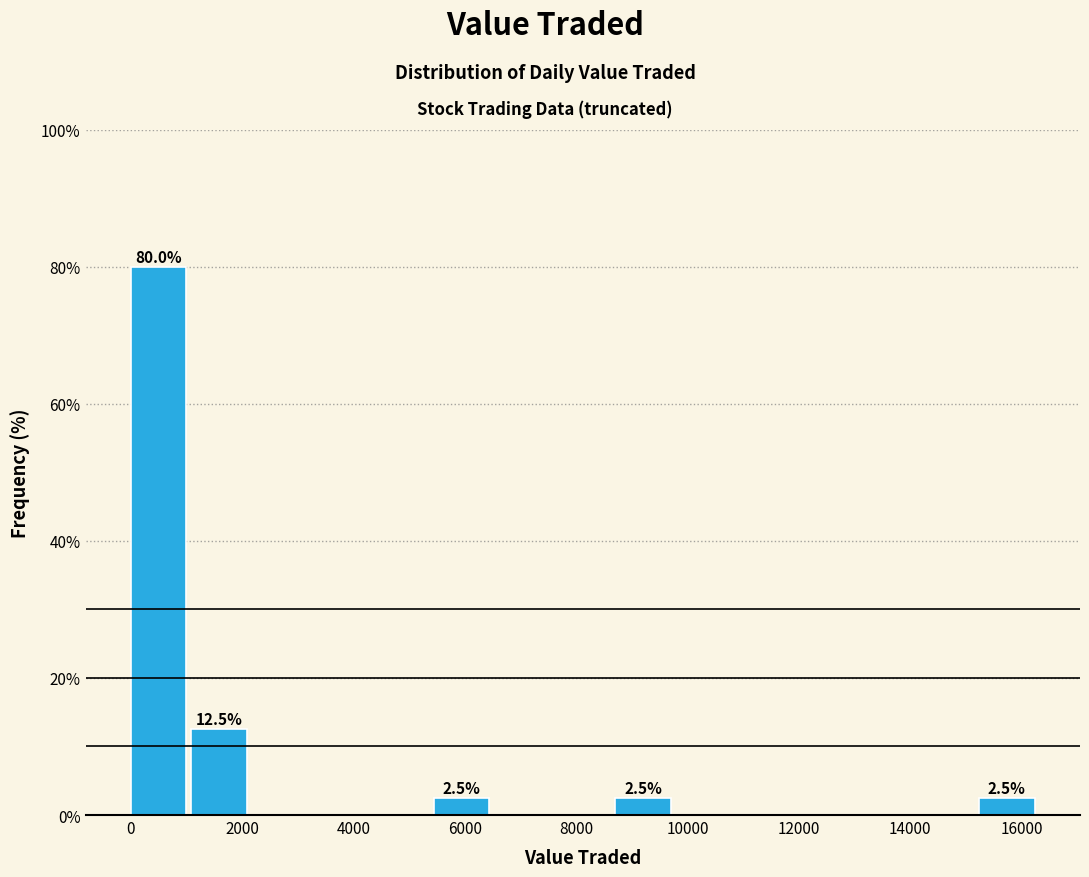

Over which range of the x-axis is the bar tallest?

0 to 1000